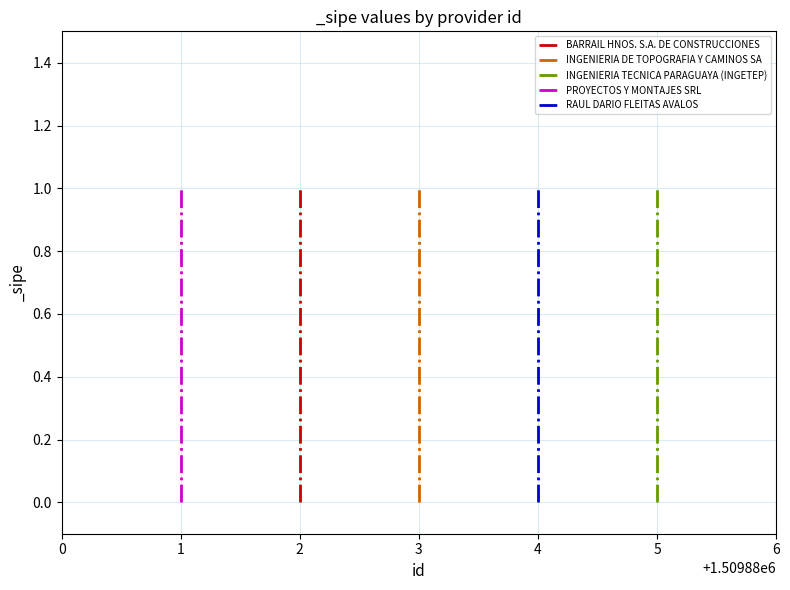

At which category is the sum across all series the highest?

1